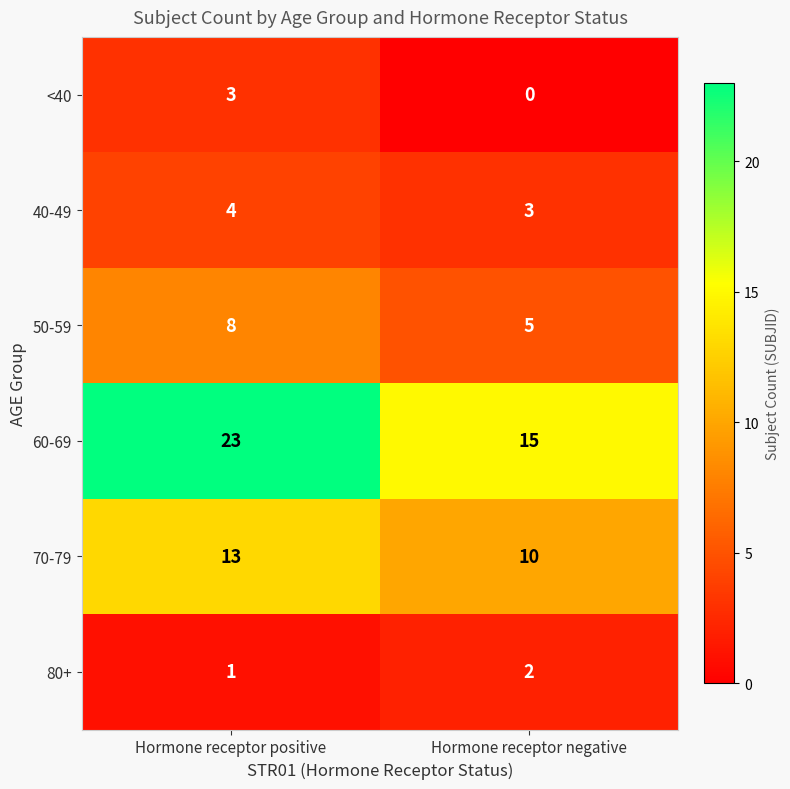

Rank the series at Hormone receptor negative from lowest to highest value.

<40, 80+, 40-49, 50-59, 70-79, 60-69